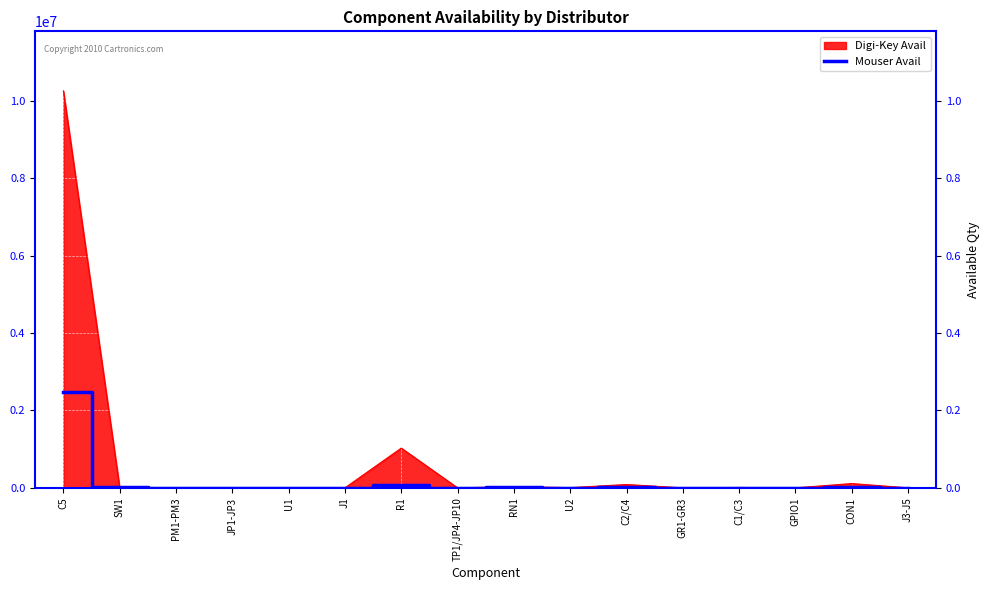

How many points are higher than both their immediate neighbors (excluding endpoints)?

6